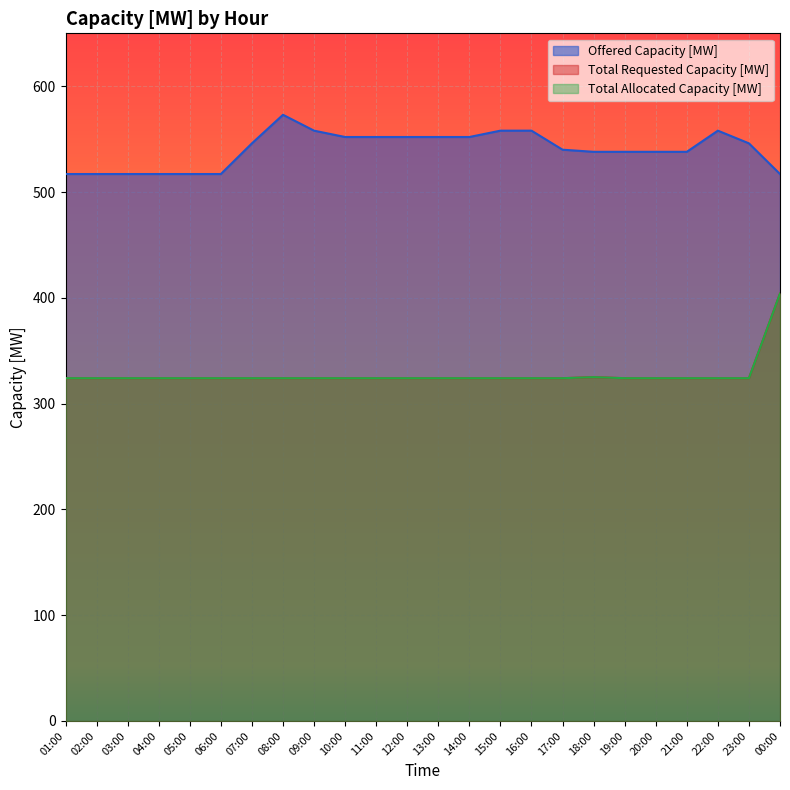

Between 20:00 and 22:00, which series saw the biggest shift?

Offered Capacity [MW]